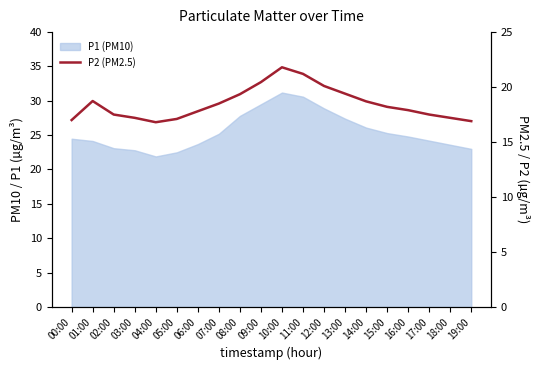

True or false: the data shows 12.9 at 08:00.

False